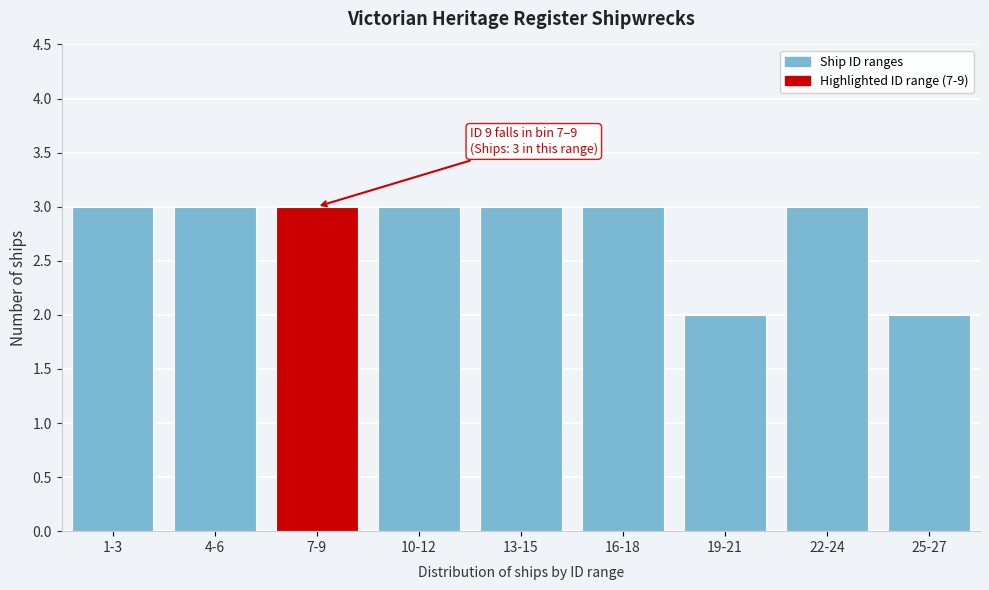

Reading left to right, transcribe all the data shown in this chart.

3	3	3	3	3	3	2	3	2